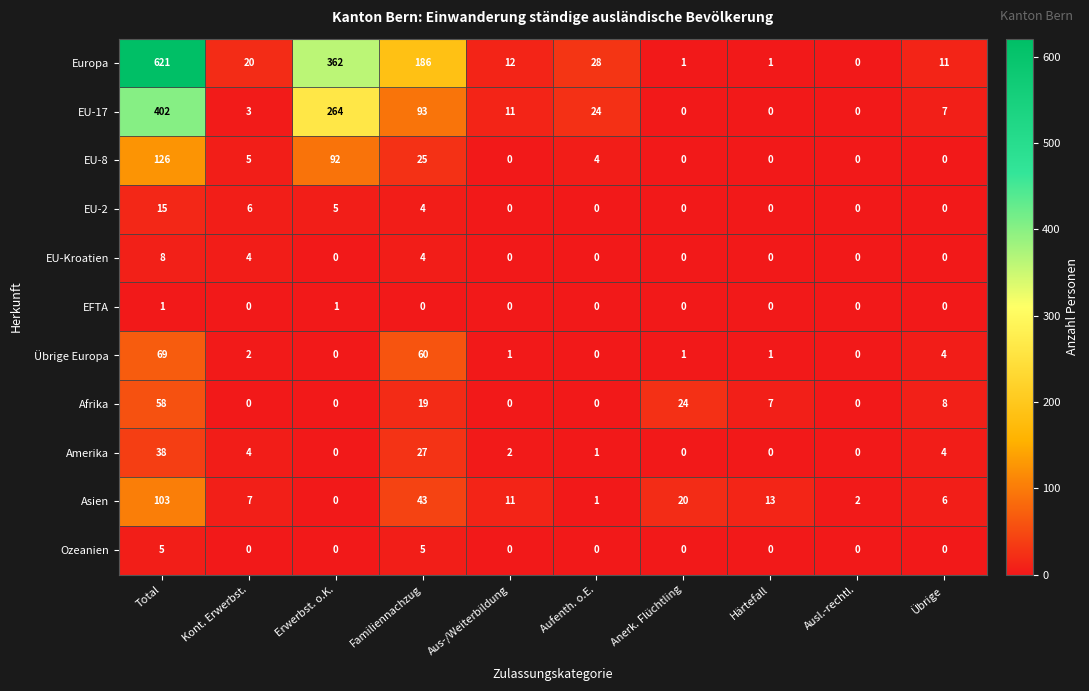

The value of Afrika at Aufenth. o.E. is 35. True or false?

False